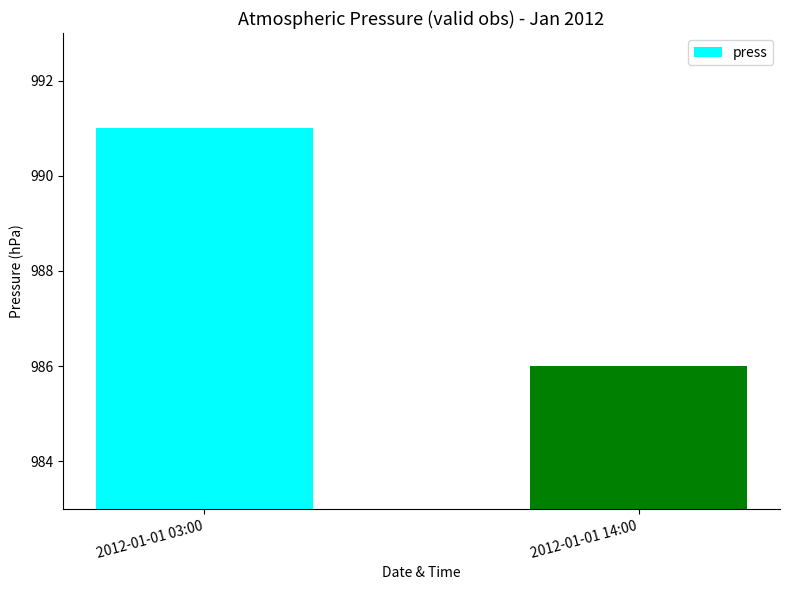

How many bars are there in total?

2